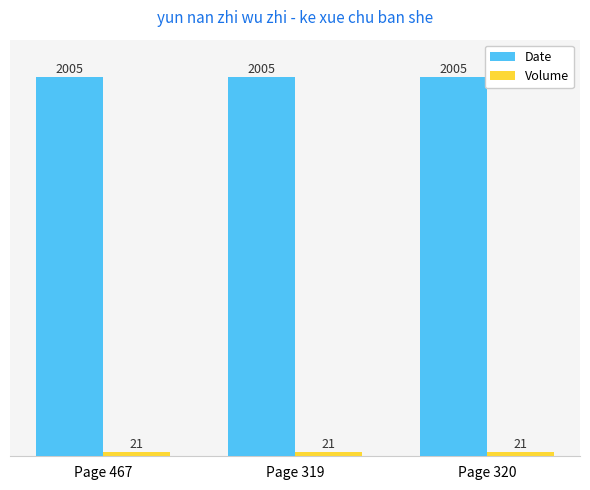

True or false: Date has a value of 2752 at Page 320.

False